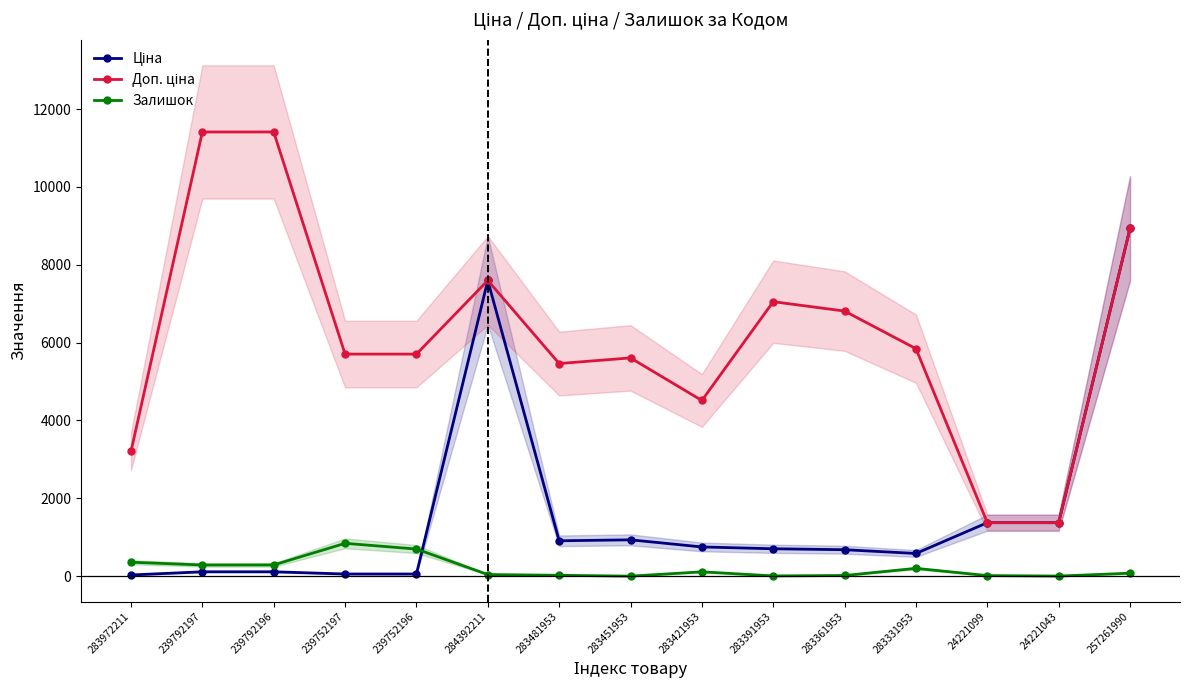

Where does the Залишок series first go above 78?

283972211